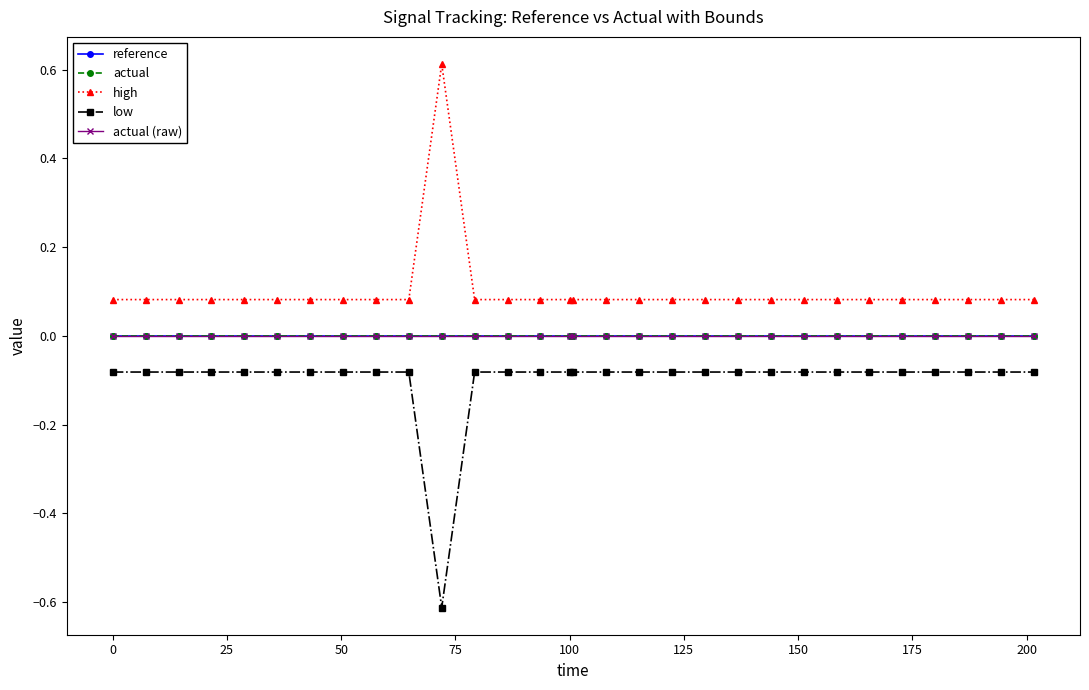

Reading left to right, what are all the values shown in this chart?

reference: 0.0	0.0	0.0	0.0	0.0	0.0	0.0	0.0	0.0	0.0	0.0	0.0	0.0	0.0	0.0	0.0	0.0	0.0	0.0	0.0	0.0	0.0	0.0	0.0	0.0	0.0	0.0	0.0	0.0	0.0
actual: 0.0	0.0	0.0	0.0	0.0	0.0	0.0	0.0	0.0	0.0	0.0	0.0	0.0	0.0	0.0	0.0	0.0	0.0	0.0	0.0	0.0	0.0	0.0	0.0	0.0	0.0	0.0	0.0	0.0	0.0
high: 0.1	0.1	0.1	0.1	0.1	0.1	0.1	0.1	0.1	0.1	0.6	0.1	0.1	0.1	0.1	0.1	0.1	0.1	0.1	0.1	0.1	0.1	0.1	0.1	0.1	0.1	0.1	0.1	0.1	0.1
low: -0.1	-0.1	-0.1	-0.1	-0.1	-0.1	-0.1	-0.1	-0.1	-0.1	-0.6	-0.1	-0.1	-0.1	-0.1	-0.1	-0.1	-0.1	-0.1	-0.1	-0.1	-0.1	-0.1	-0.1	-0.1	-0.1	-0.1	-0.1	-0.1	-0.1
actual (raw): 0.0	0.0	0.0	0.0	0.0	0.0	0.0	0.0	0.0	0.0	0.0	0.0	0.0	0.0	0.0	0.0	0.0	0.0	0.0	0.0	0.0	0.0	0.0	0.0	0.0	0.0	0.0	0.0	0.0	0.0